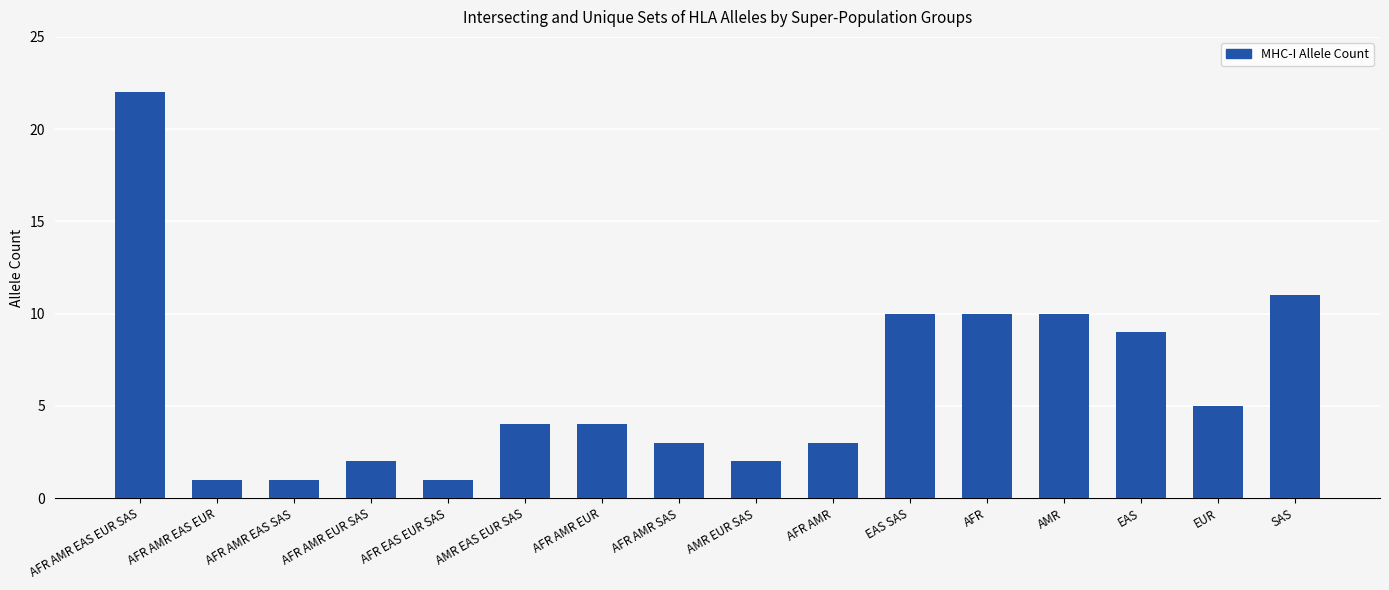

What is the value of the 5th bar from the left?

1